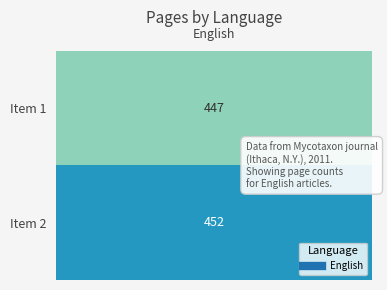

Reading right to left, list all the values displayed in this chart.

Page 452=452	Page 447=447